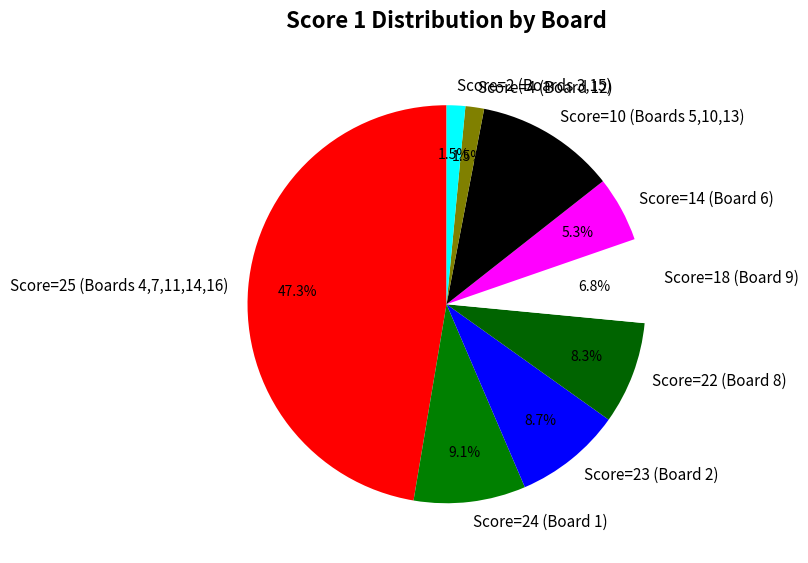

Which slice is the largest?

Score=25 (Boards 4,7,11,14,16)